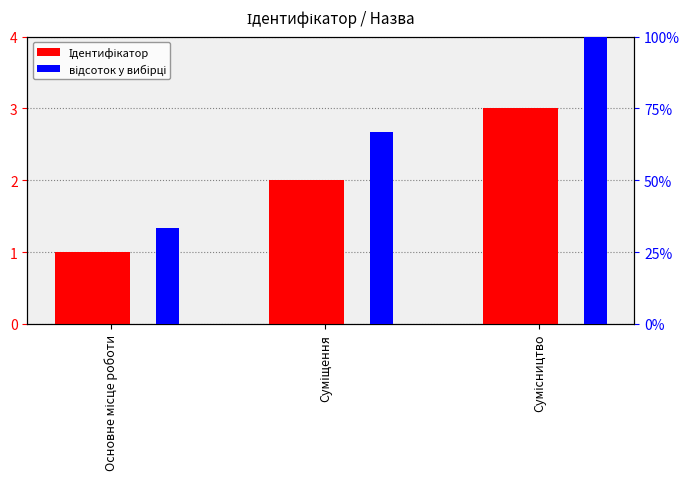

Reading right to left, transcribe all the data shown in this chart.

Ідентифікатор: Сумісництво=3.0	Суміщення=2.0	Основне місце роботи=1.0
відсоток у вибірці: Сумісництво=100.0	Суміщення=66.7	Основне місце роботи=33.3